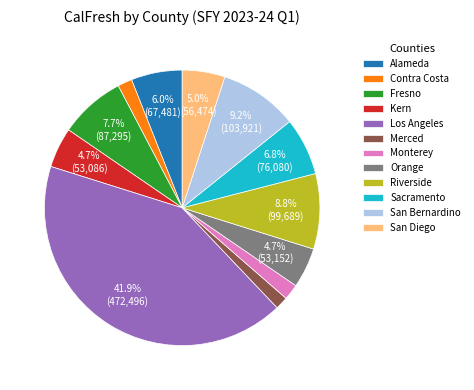

What is the largest slice in the pie chart?

Los Angeles